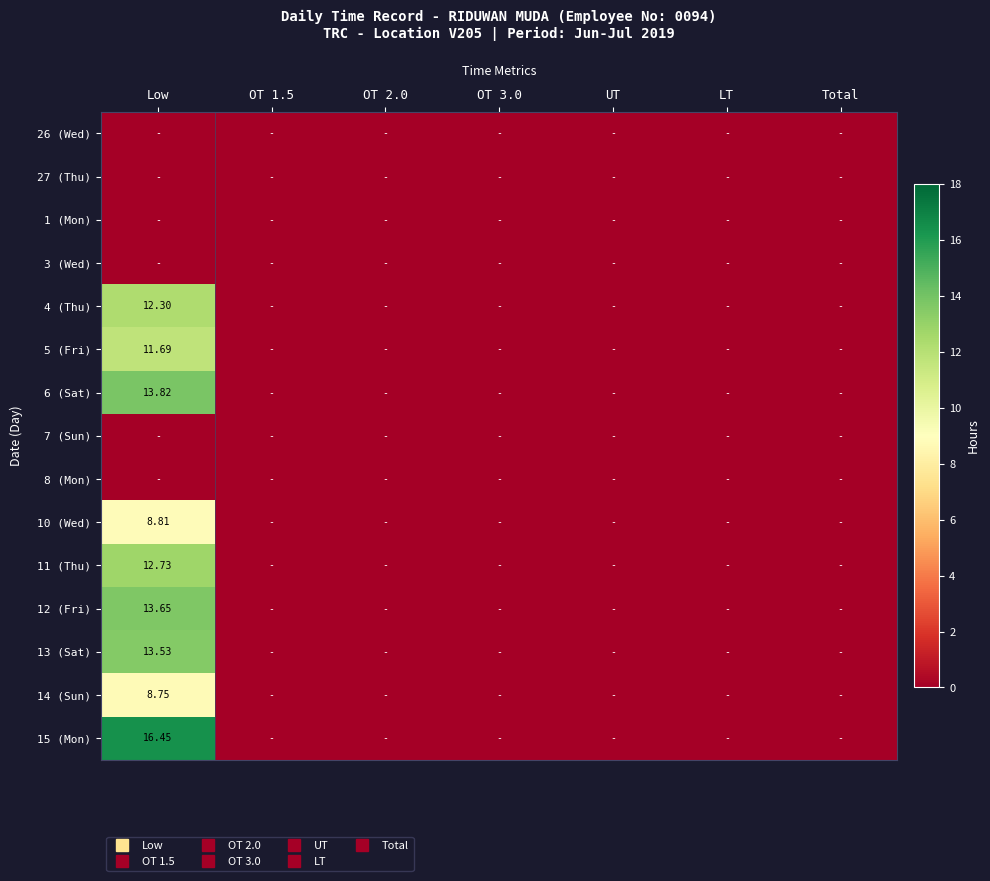

At which category is the sum across all series the highest?

Low